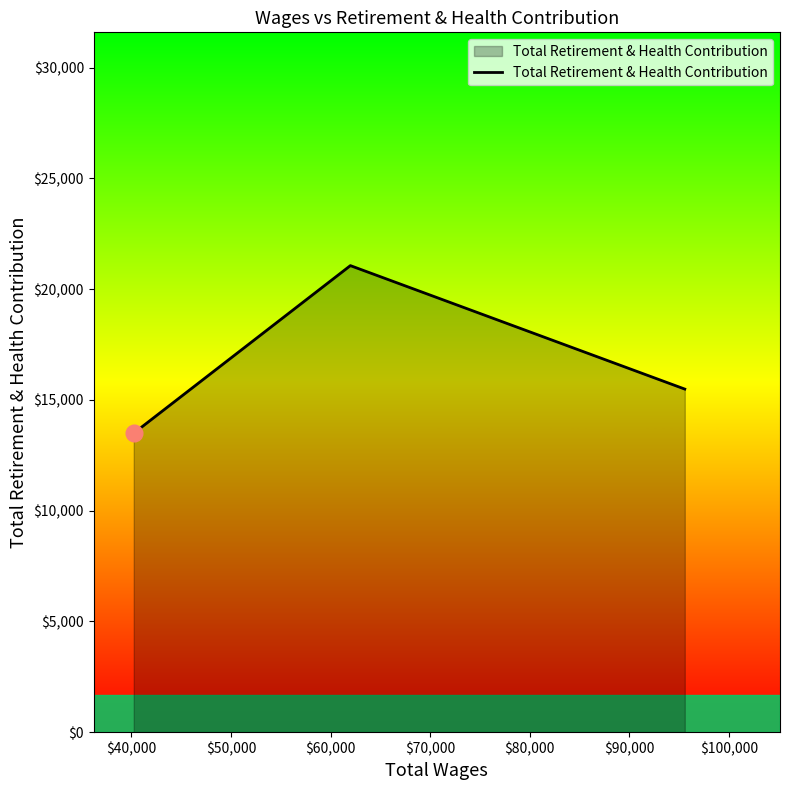

What is the difference between the maximum and second lowest values?

5573